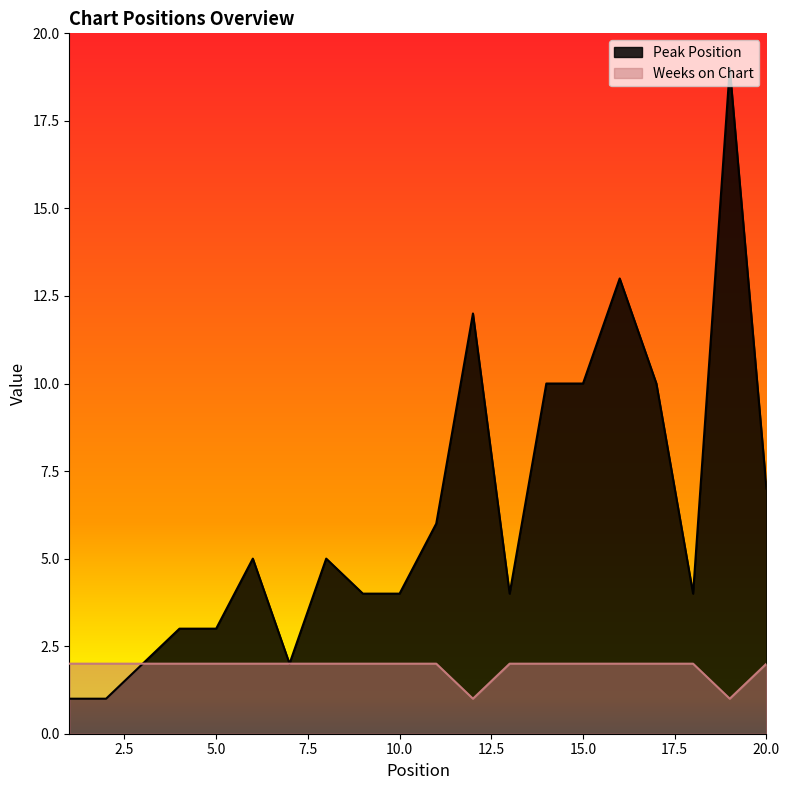

True or false: Weeks on Chart and Peak Position cross at least once.

False